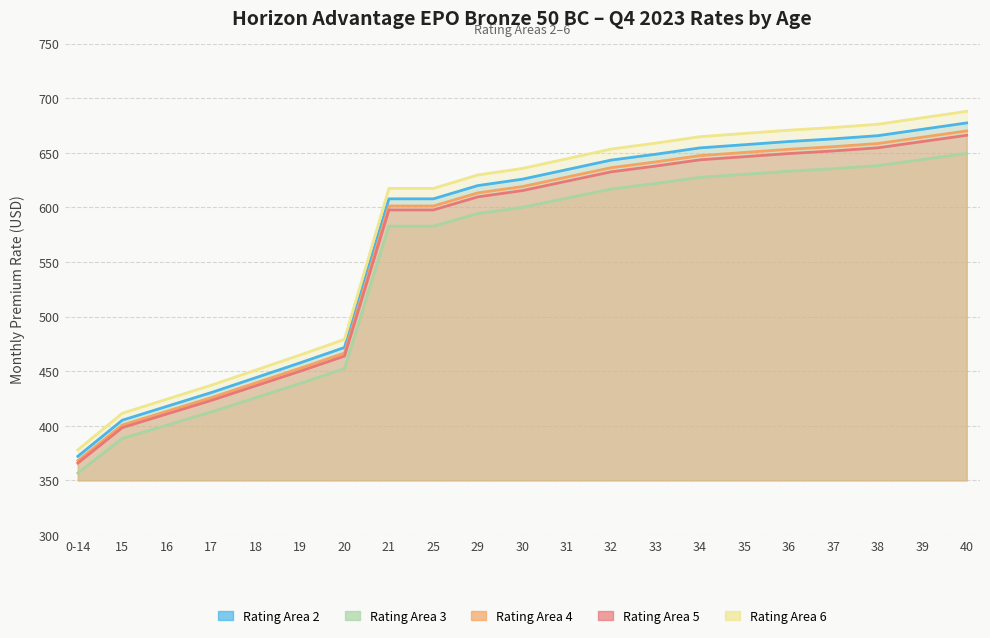

Is it true that Rating Area 5 equals 398.3 at 15?

True